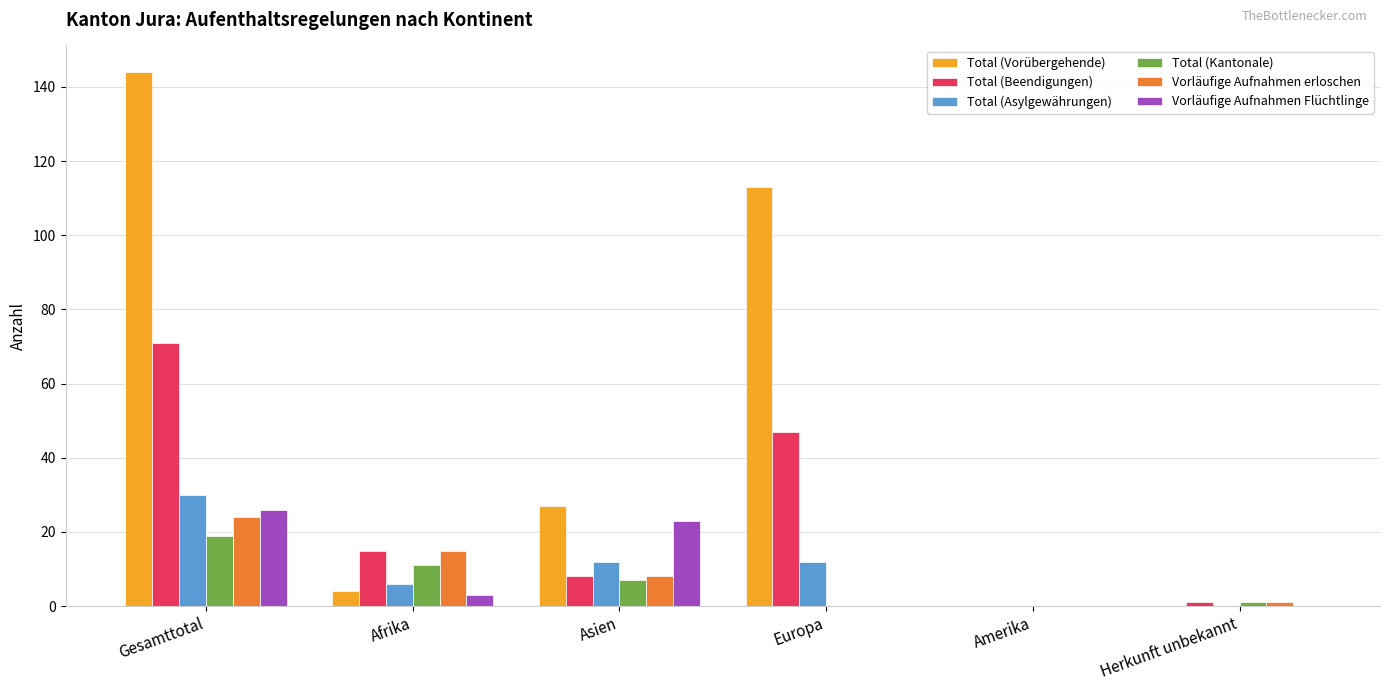

Reading left to right, list all the values displayed in this chart.

Total (Vorübergehende): Gesamttotal=144	Afrika=4	Asien=27	Europa=113	Amerika=0	Herkunft unbekannt=0
Total (Beendigungen): Gesamttotal=71	Afrika=15	Asien=8	Europa=47	Amerika=0	Herkunft unbekannt=1
Total (Asylgewährungen): Gesamttotal=30	Afrika=6	Asien=12	Europa=12	Amerika=0	Herkunft unbekannt=0
Total (Kantonale): Gesamttotal=19	Afrika=11	Asien=7	Europa=0	Amerika=0	Herkunft unbekannt=1
Vorläufige Aufnahmen erloschen: Gesamttotal=24	Afrika=15	Asien=8	Europa=0	Amerika=0	Herkunft unbekannt=1
Vorläufige Aufnahmen Flüchtlinge: Gesamttotal=26	Afrika=3	Asien=23	Europa=0	Amerika=0	Herkunft unbekannt=0